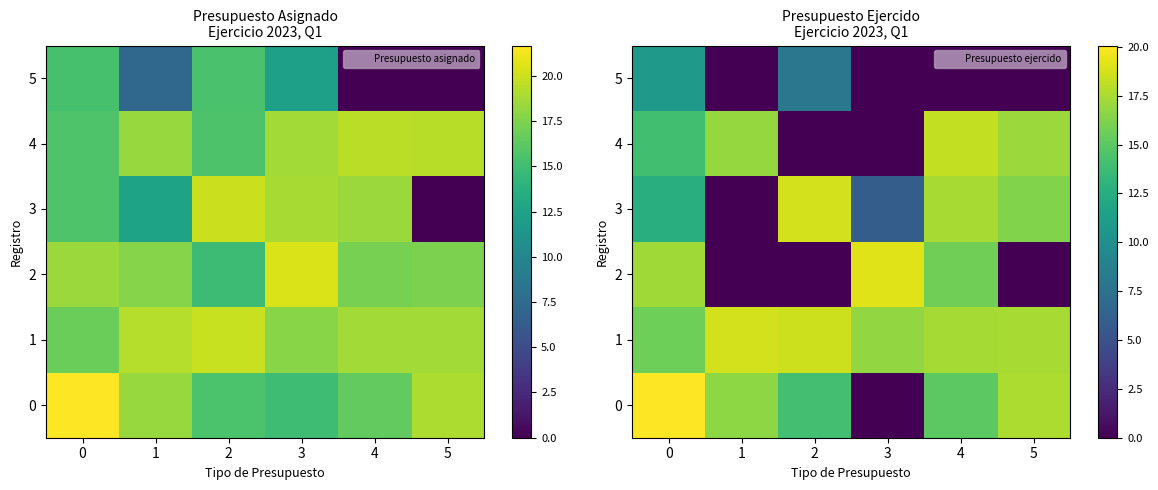

Which category has the lowest value across all series?

3